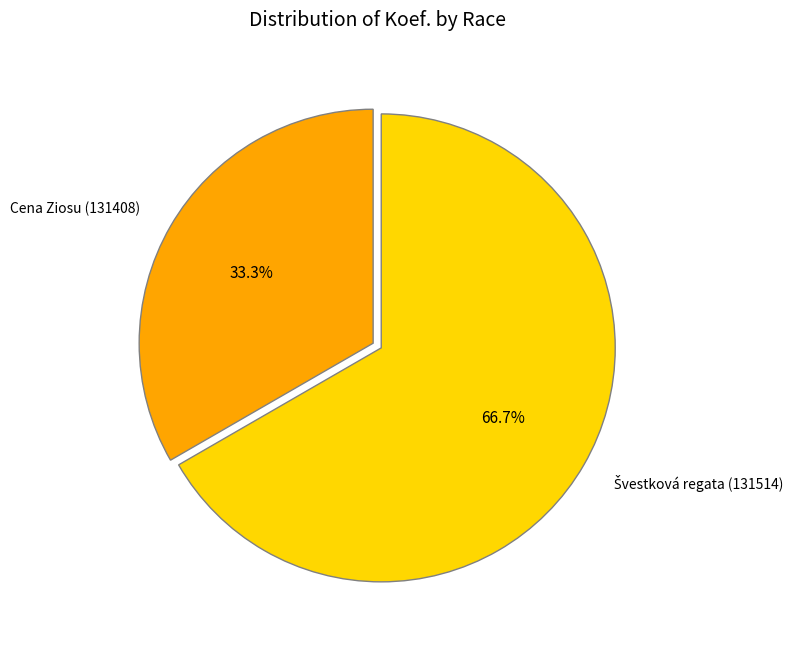

Which category has the smallest portion of the pie?

Cena Ziosu (131408)